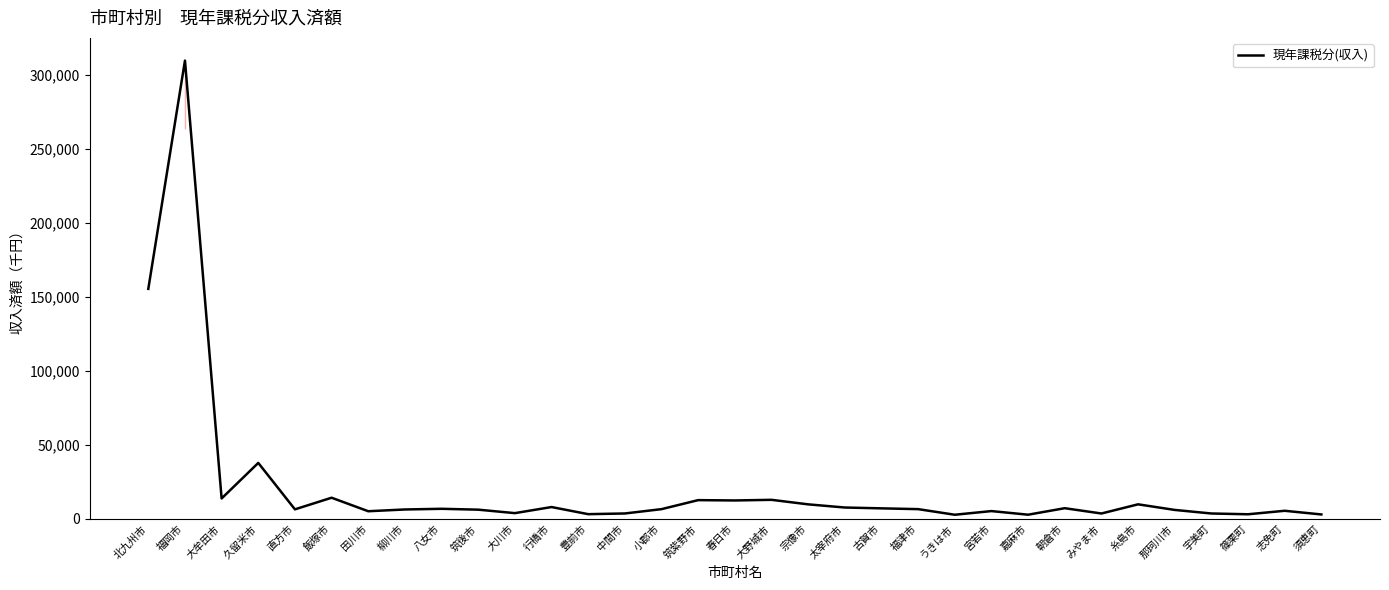

What is the minimum value shown in the chart?

2863114